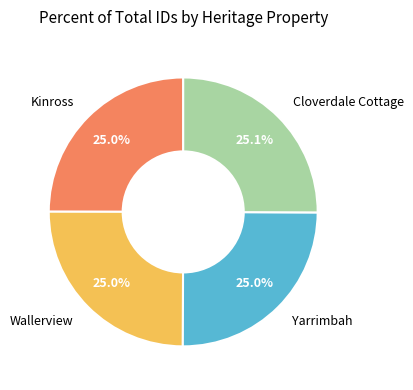

Does any single category account for the majority?

No